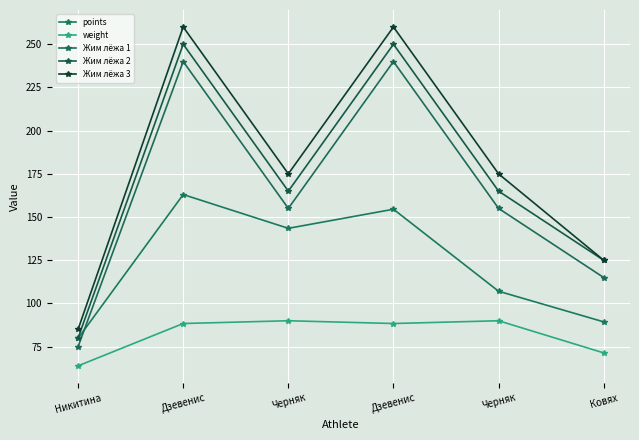

How many distinct data groups are displayed?

5